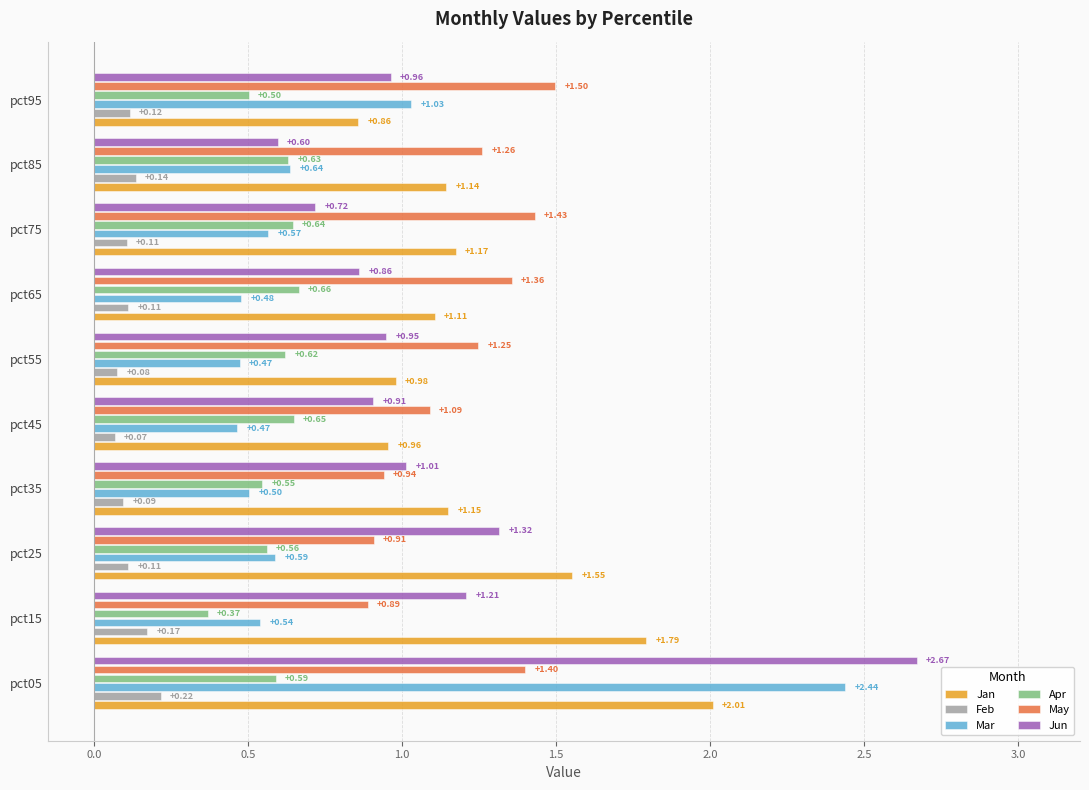

Between pct55 and pct65, which series saw the biggest shift?

Jan